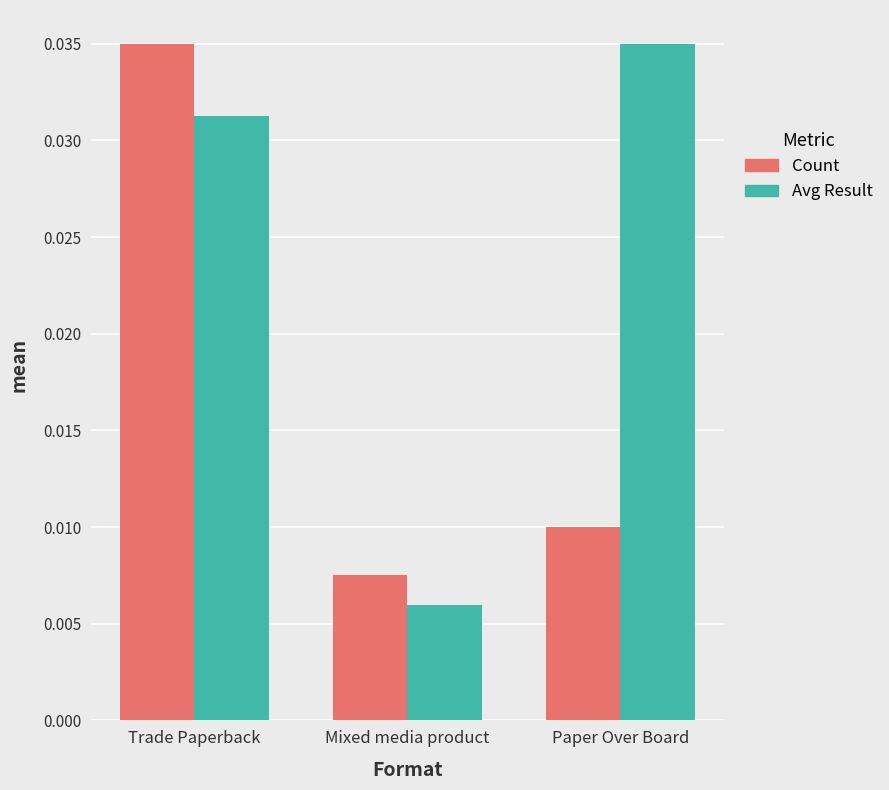

What is the label of the 2nd bar from the left?

Mixed media product